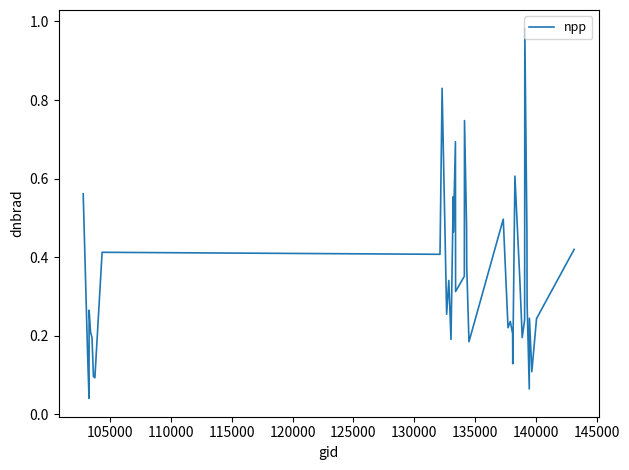

Does the chart have visible grid lines?

No